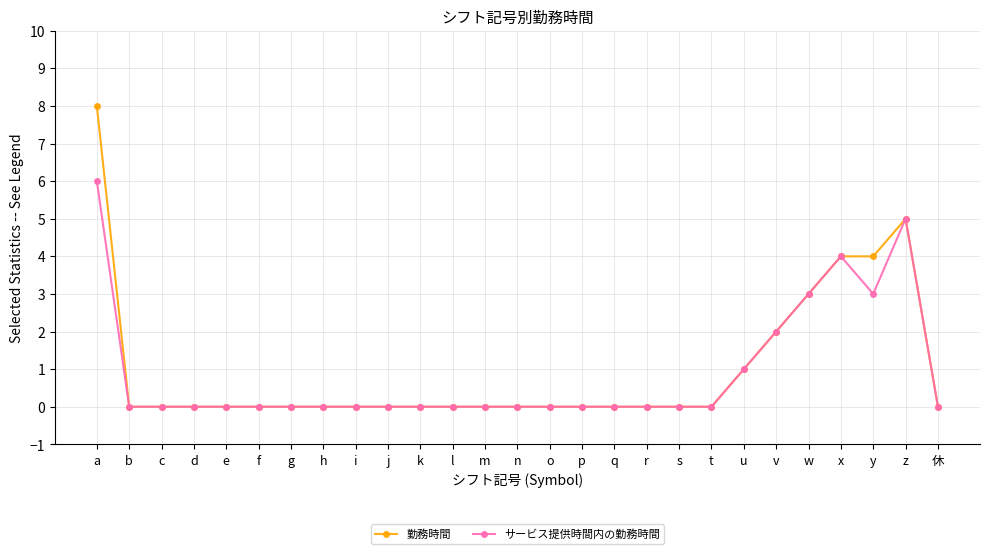

Reading right to left, extract all data points from this chart.

勤務時間: 0	5	4	4	3	2	1	0	0	0	0	0	0	0	0	0	0	0	0	0	0	0	0	0	0	0	8
サービス提供時間内の勤務時間: 0	5	3	4	3	2	1	0	0	0	0	0	0	0	0	0	0	0	0	0	0	0	0	0	0	0	6